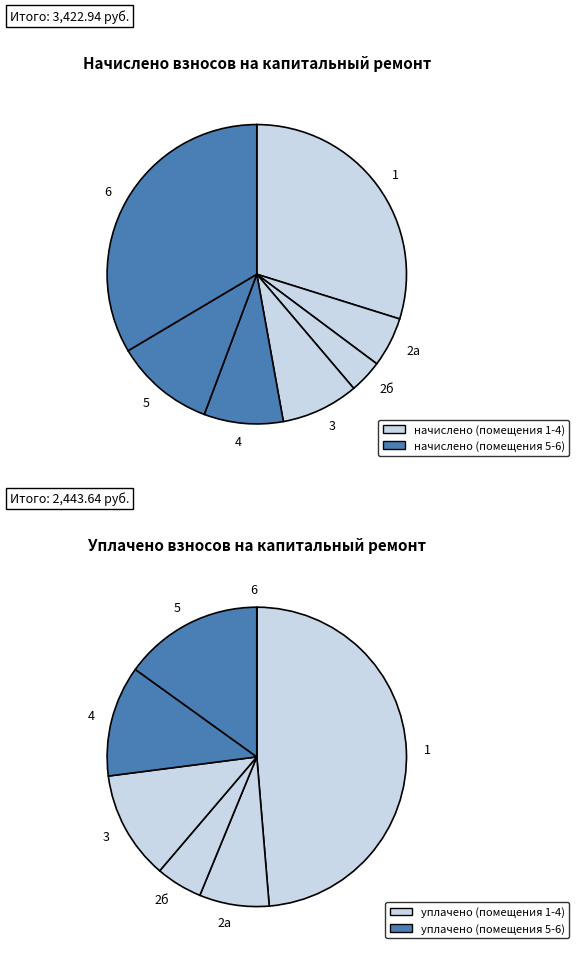

To the nearest percent, what percentage of the pie is 5?

11%